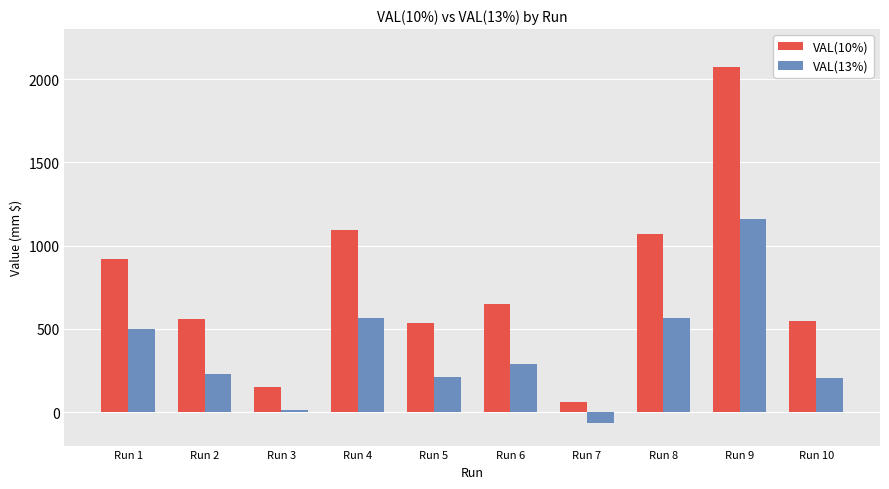

What is the minimum value for VAL(10%)?

64.3